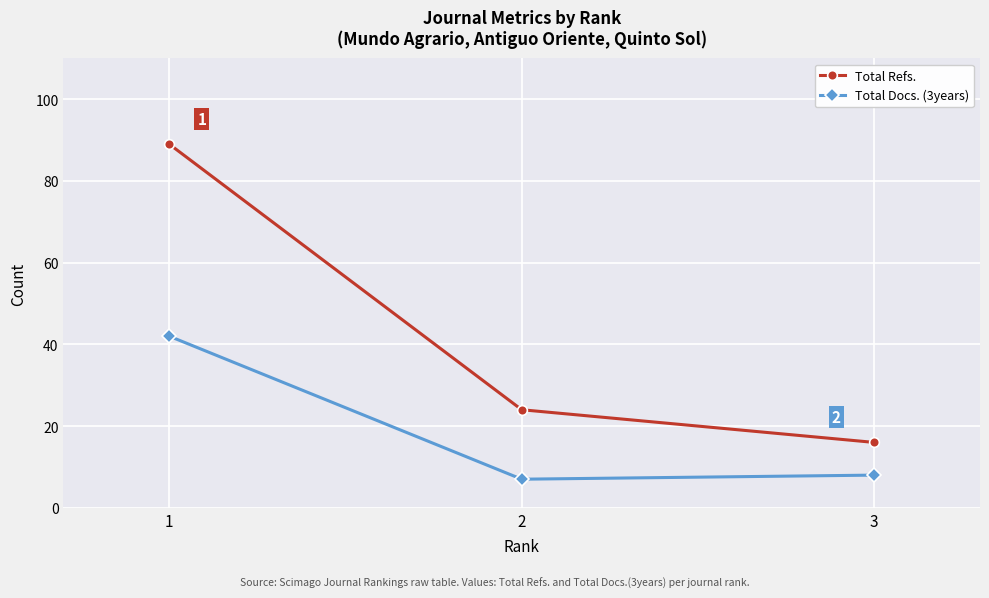

List the labels in order of Total Docs. (3years) value, smallest first.

2, 3, 1